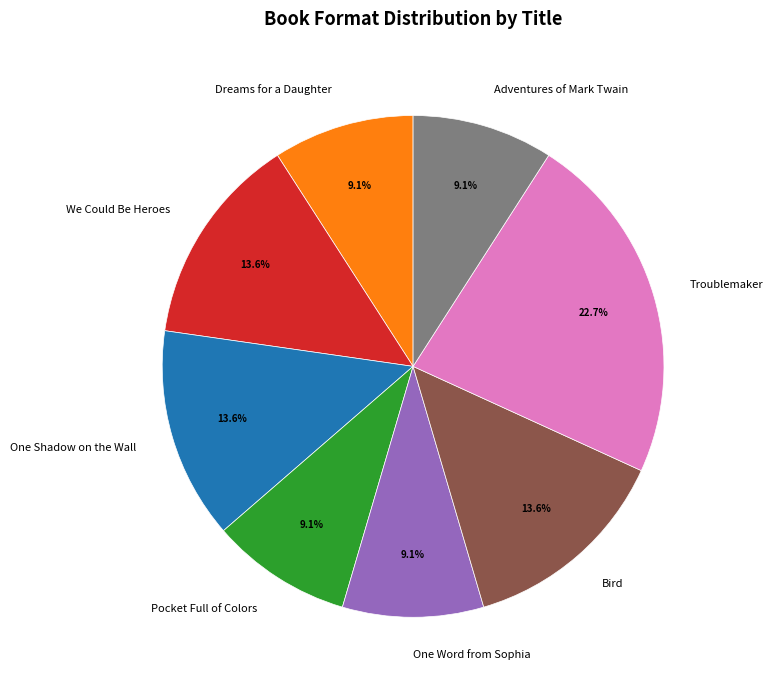

Is the sum of Dreams for a Daughter and Pocket Full of Colors greater than half?

No